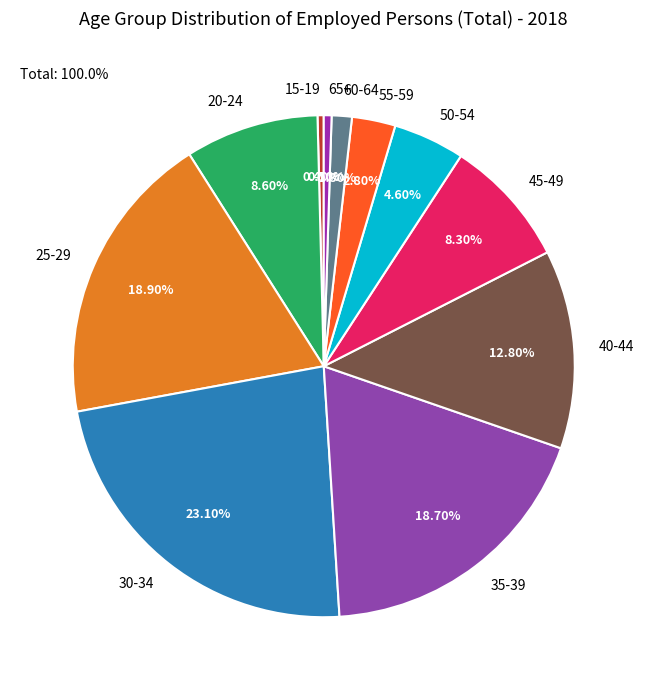

Is there a majority slice in this chart?

No